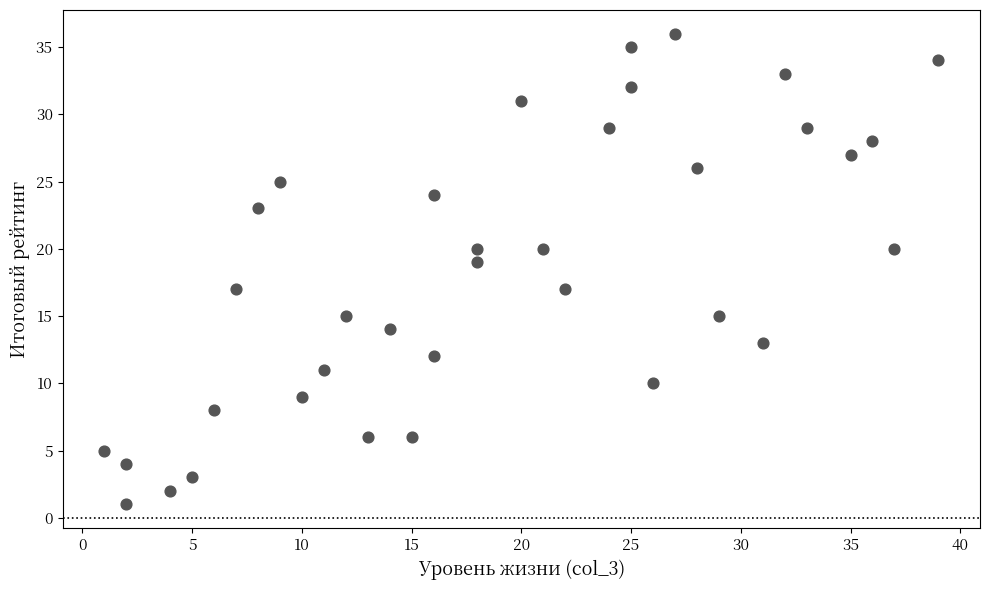

What is the range of Y values (max minus min)?

35